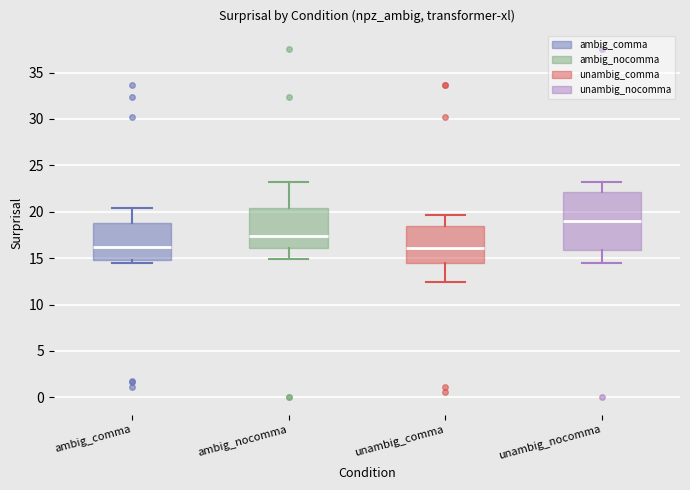

Comparing the boxes themselves (not the whiskers), which one is the tallest?

unambig_nocomma